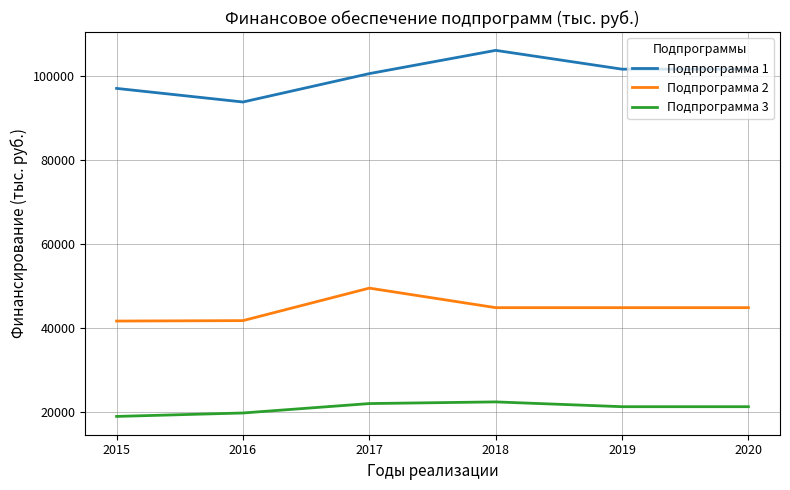

Is it true that Подпрограмма 1 equals 100575.0 at 2017?

True